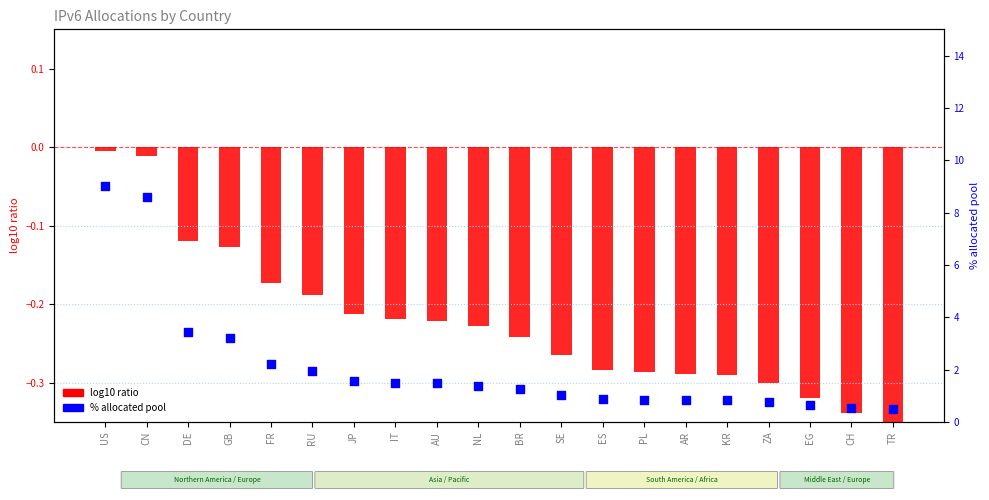

At which category is the sum across all series the highest?

US